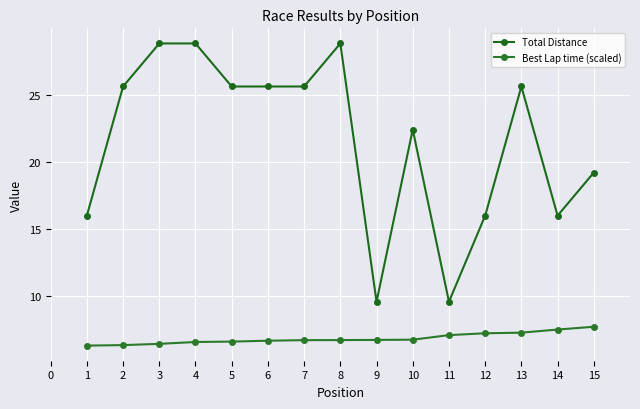

What is the difference between the second highest and second lowest values in the Best Lap time (scaled) series?

1.2